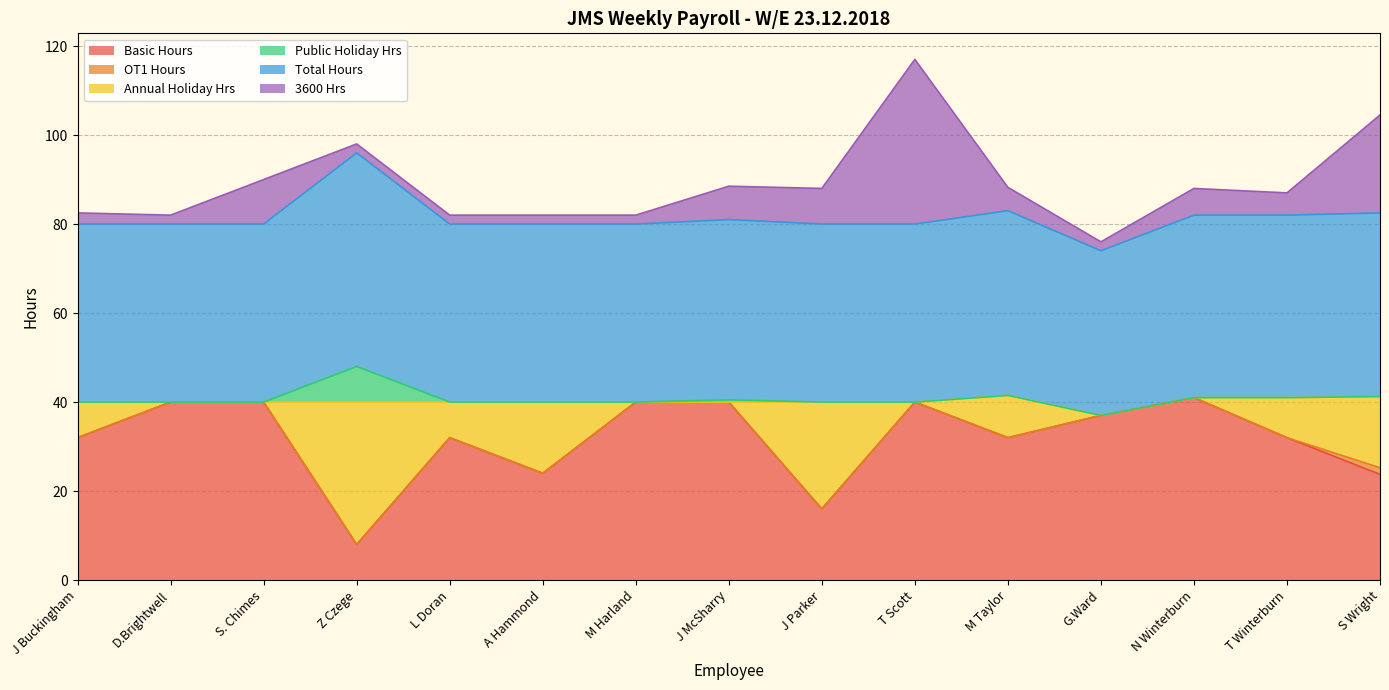

Between Z Czege and L Doran, which series saw the biggest shift?

Basic Hours